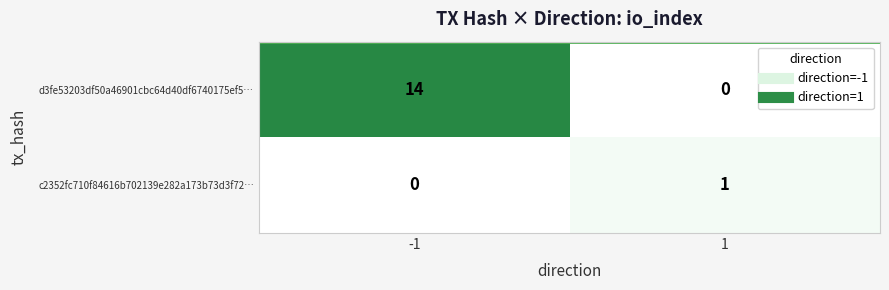

What is the greatest value displayed?

14